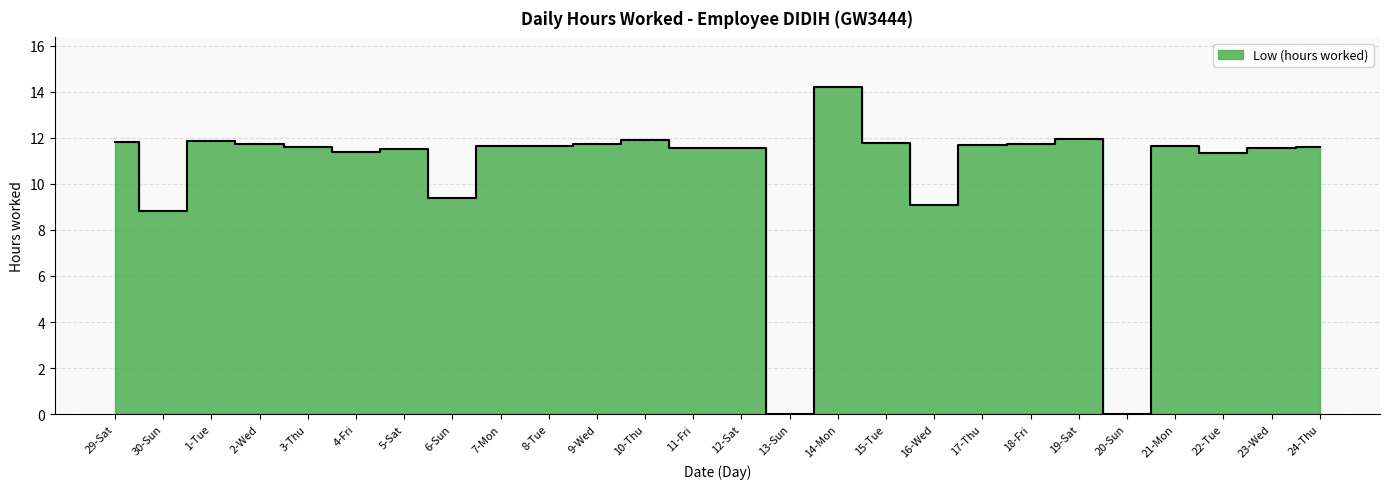

What is the ratio of the value at 10-Thu to the value at 12-Sat?

1.0